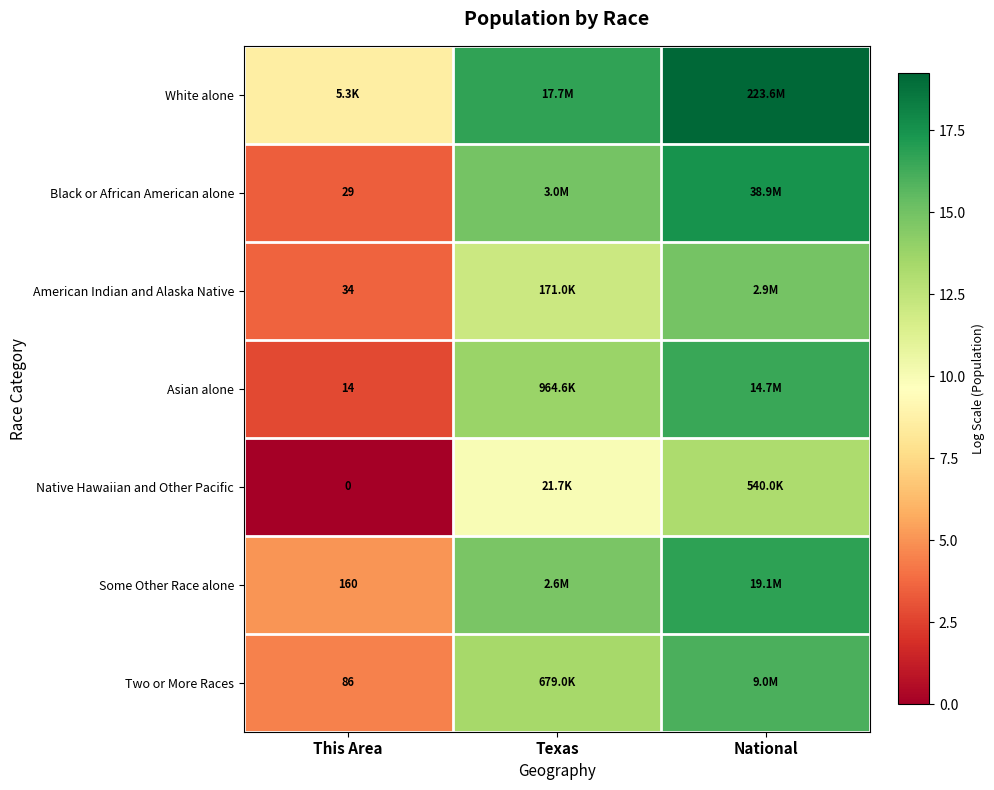

How many distinct data groups are displayed?

7